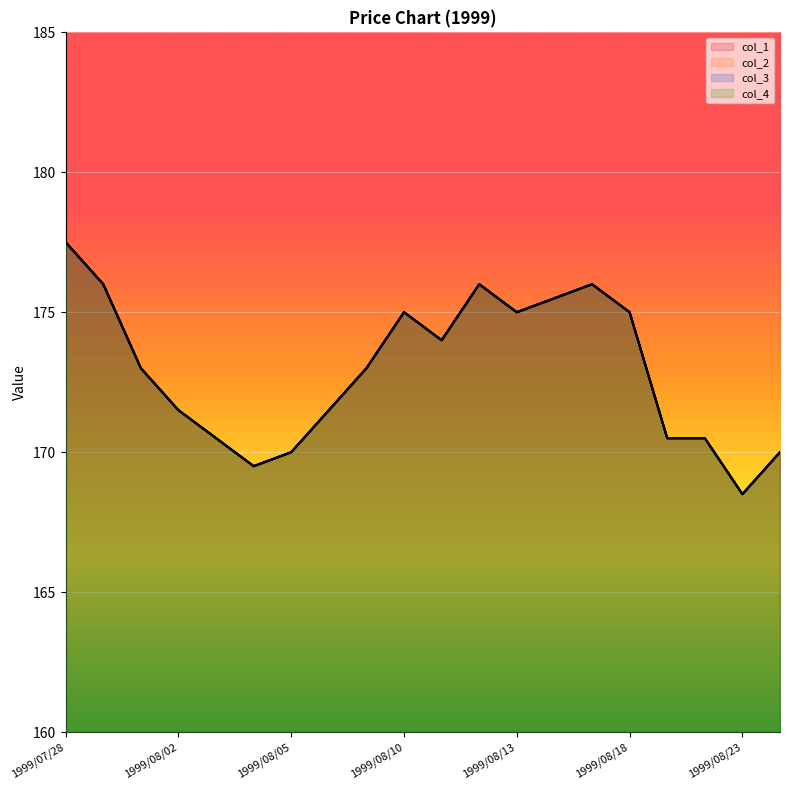

True or false: col_4 and col_1 cross at least once.

False